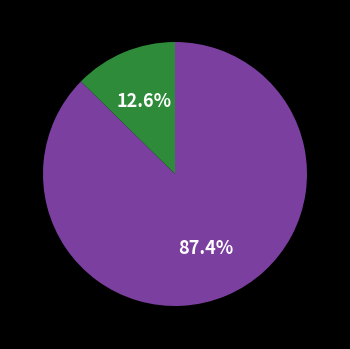

Is there a majority slice in this chart?

Yes